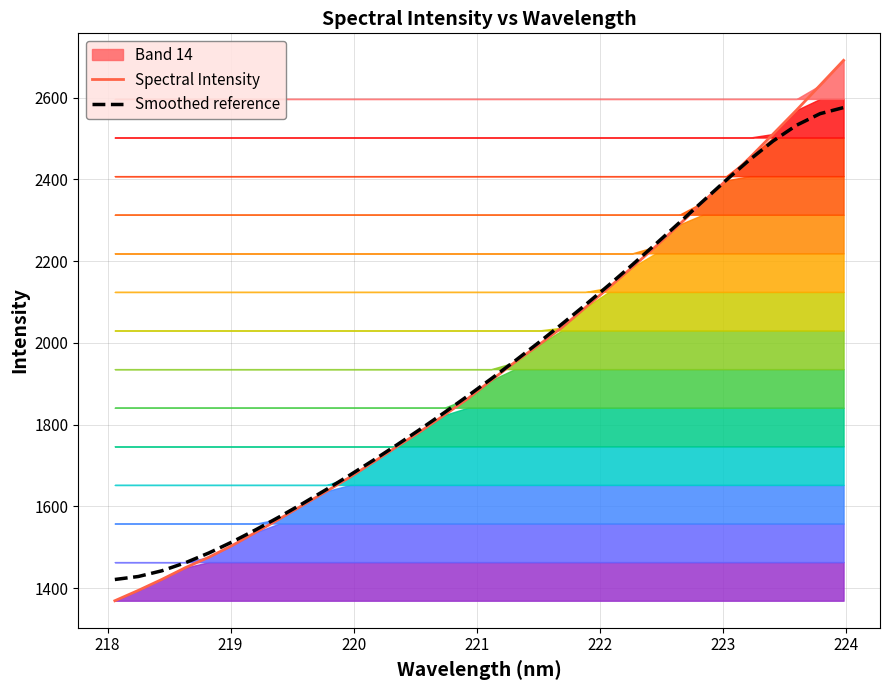

Is the value of Smoothed reference at 23 greater than the value of Spectral Intensity at 21?

Yes